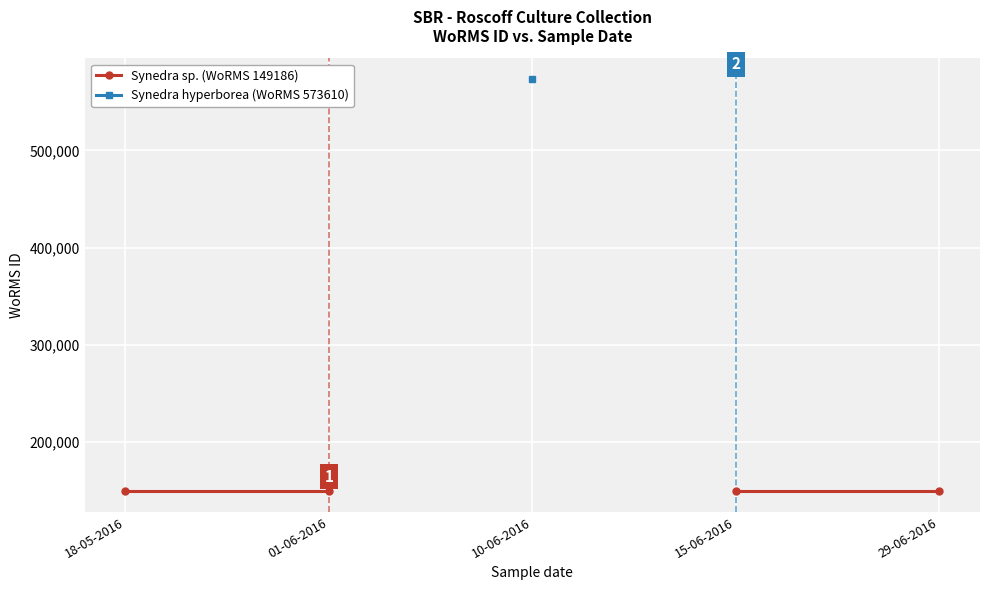

How many positive values does the Synedra hyperborea (WoRMS 573610) series have?

1